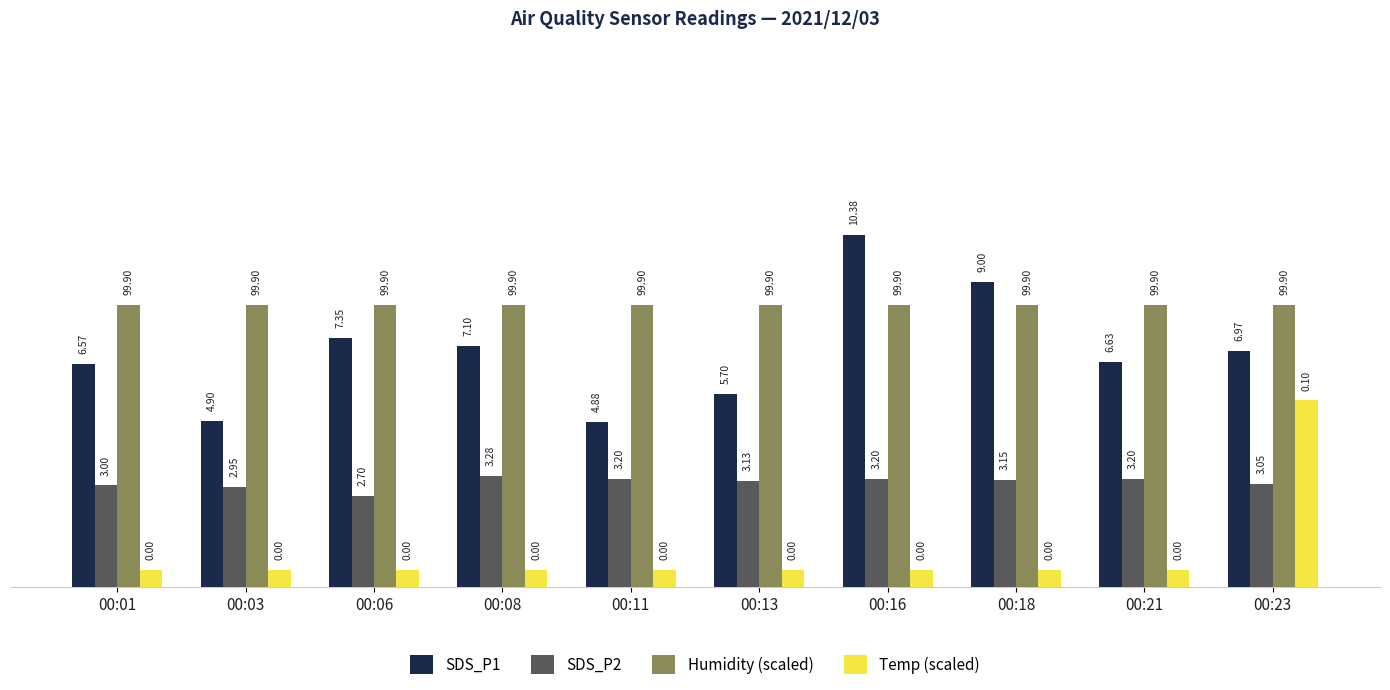

What is the difference between the maximum and second lowest values in the SDS_P1 series?

5.5